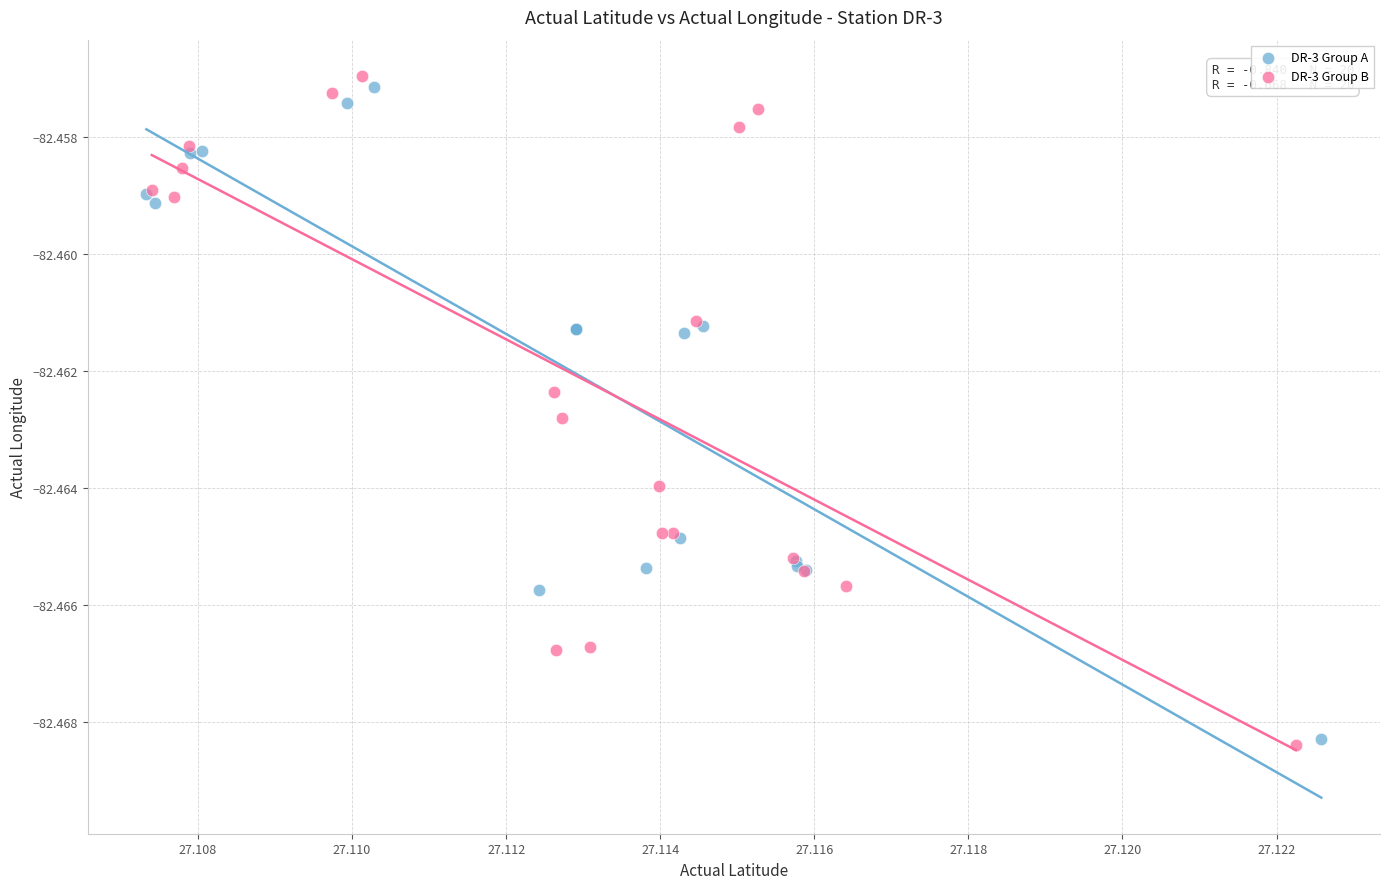

What are all the series names shown in the legend?

DR-3 Group A, DR-3 Group B